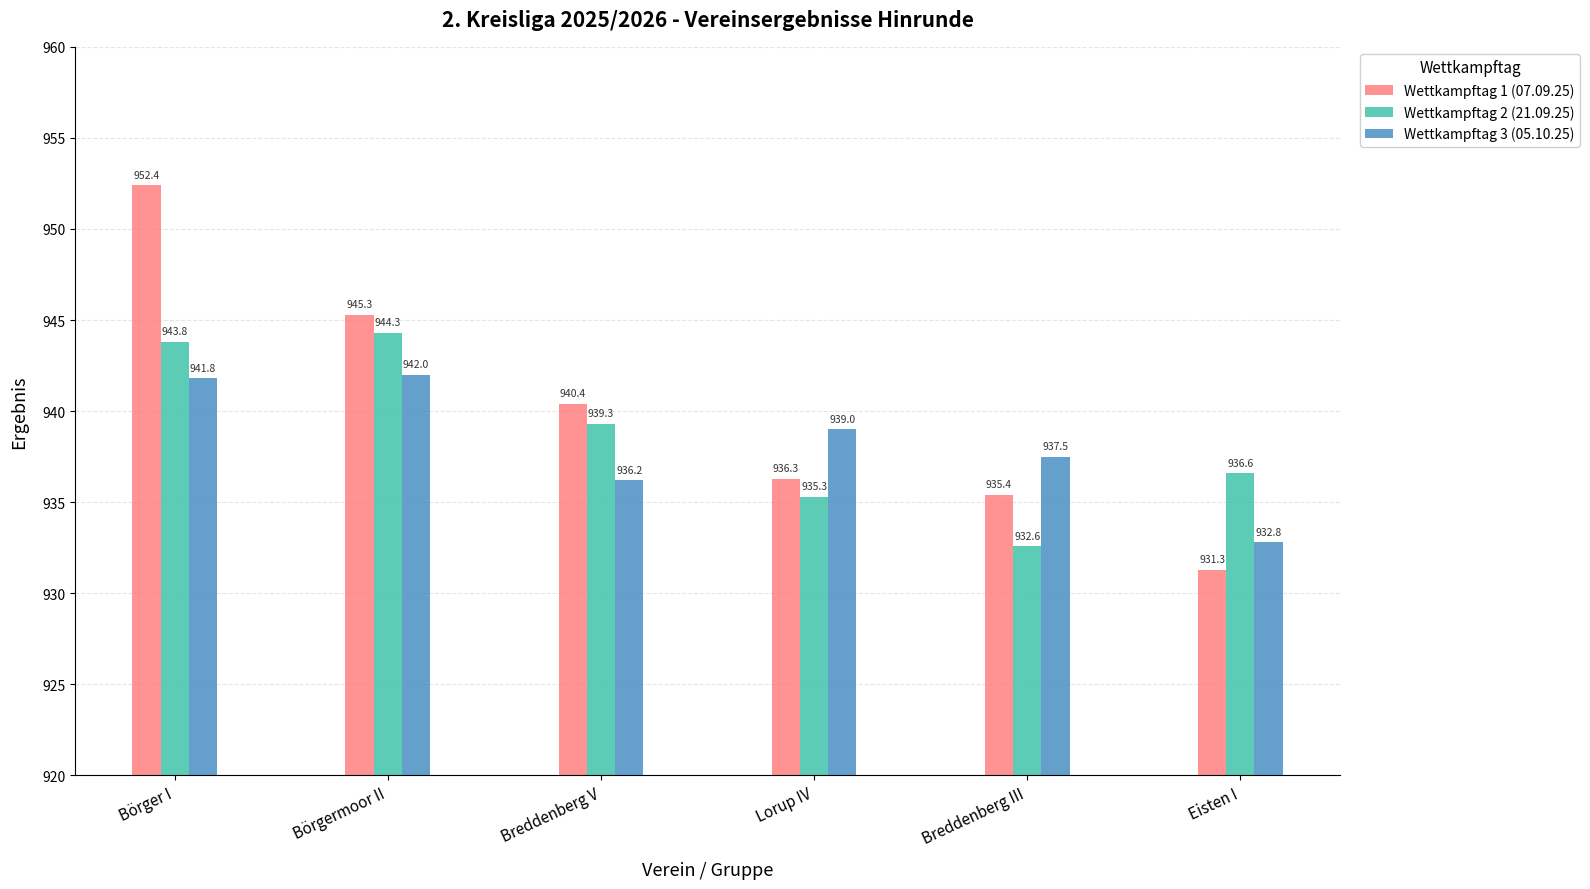

Is it true that Wettkampftag 3 (05.10.25) equals 1426.2 at Breddenberg V?

False